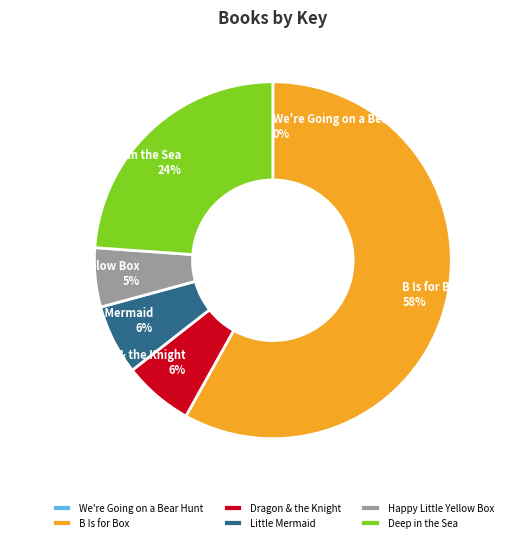

Which category has the biggest portion of the pie?

B Is for Box